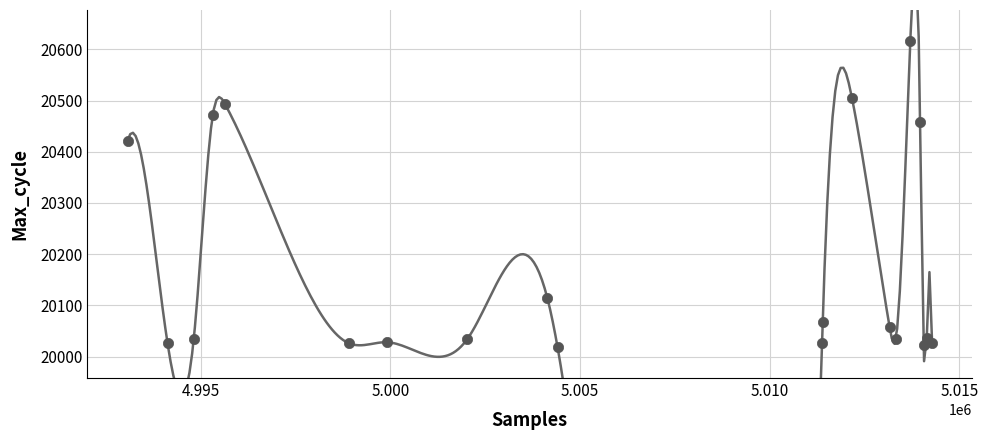

What Y value in the scatter plot is closest to 20317?

20422